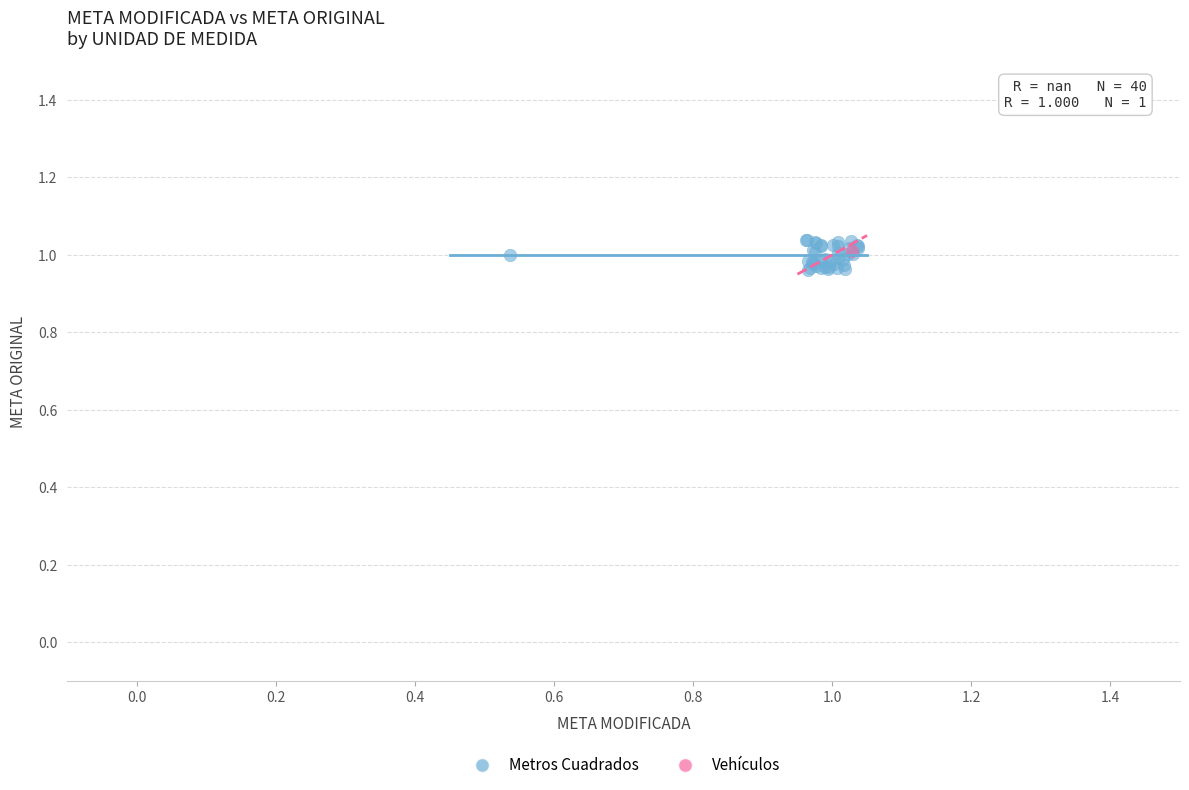

What are all the series names shown in the legend?

Metros Cuadrados, Vehículos